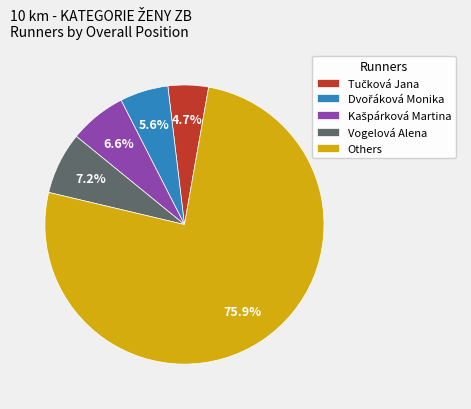

What is the majority slice?

Others